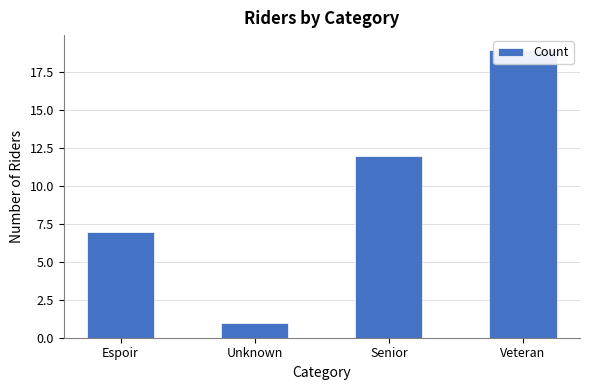

What is the change in value from Espoir to Senior?

+5